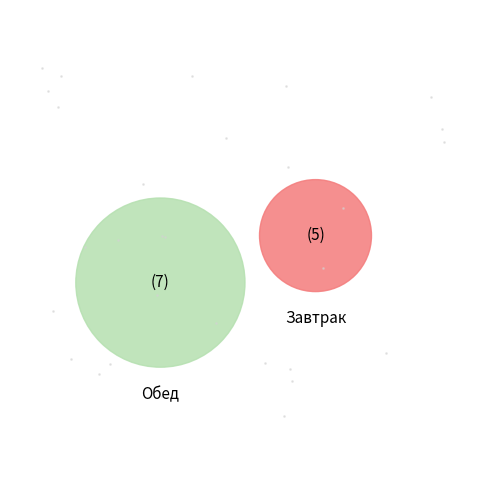

Between Завтрак (итого) and Обед (итого), which is larger?

Обед (итого)